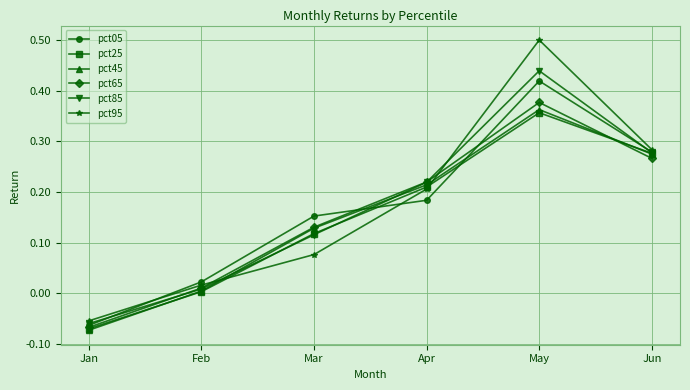

Where does the pct85 series first go above 0?

Feb